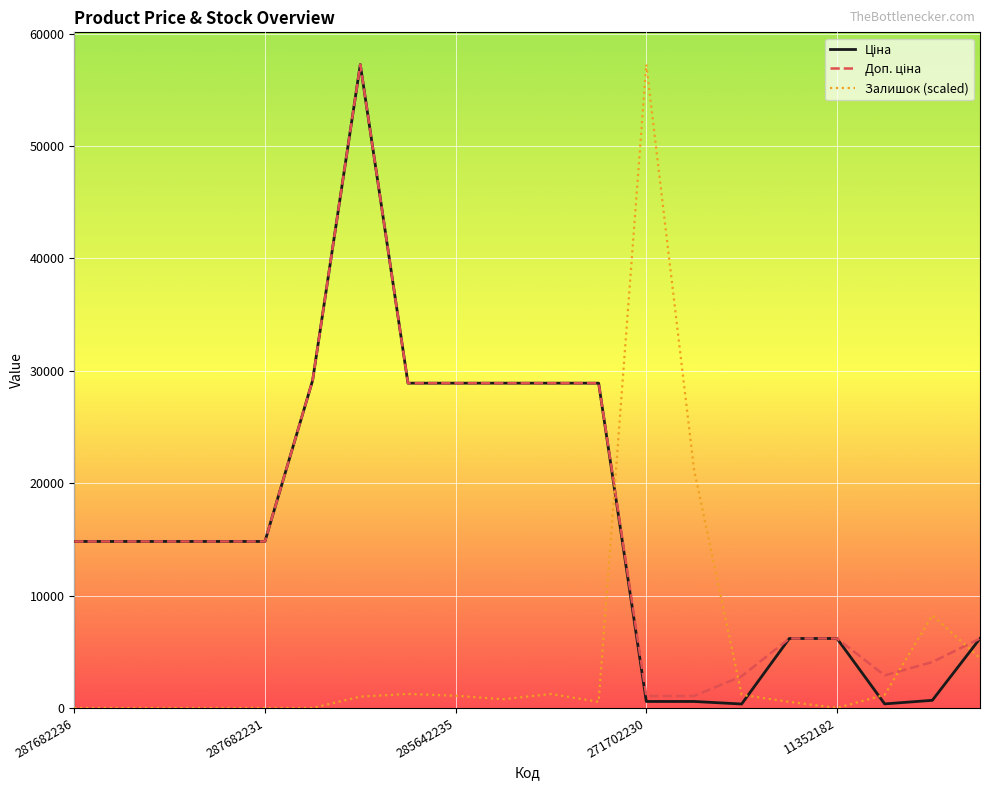

What is the highest value of the Залишок (scaled) series?

57258.0